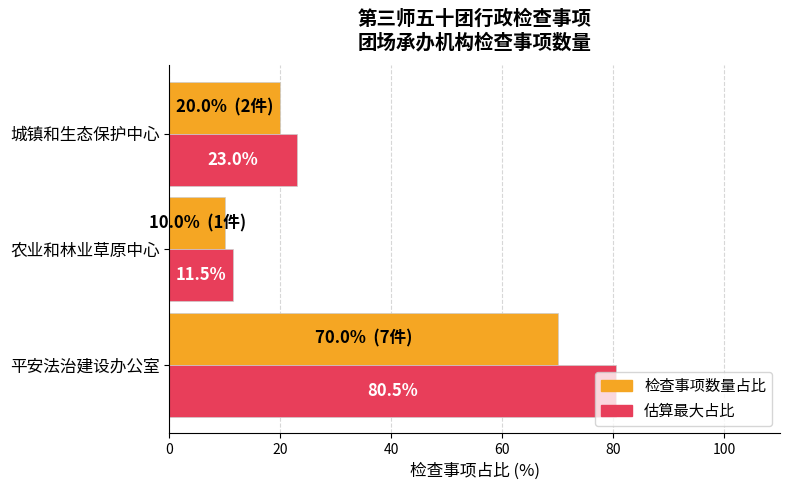

What is the difference between the highest and lowest values at 农业和林业草原中心?

1.5